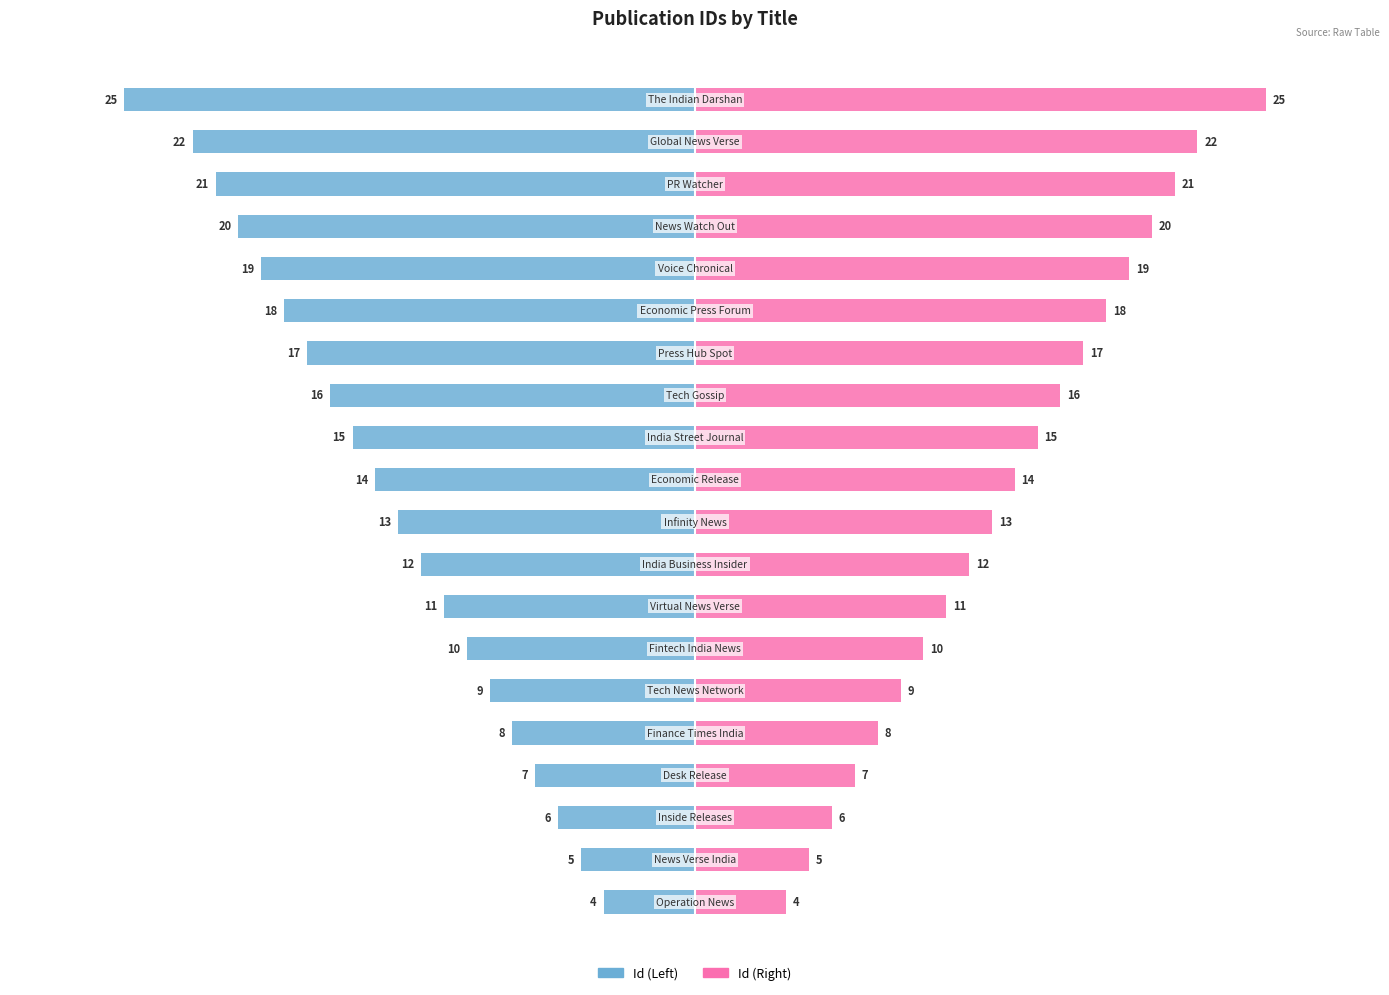

How many values in the Id (Left) series exceed -13?

9